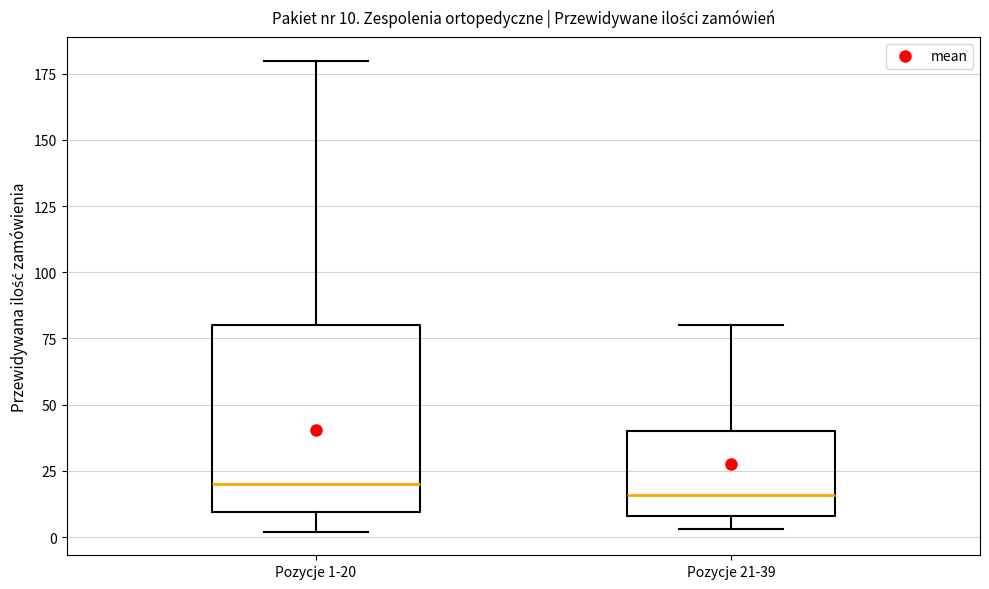

Which box is the tallest, from its lower edge to its upper edge?

Pozycje 1-20